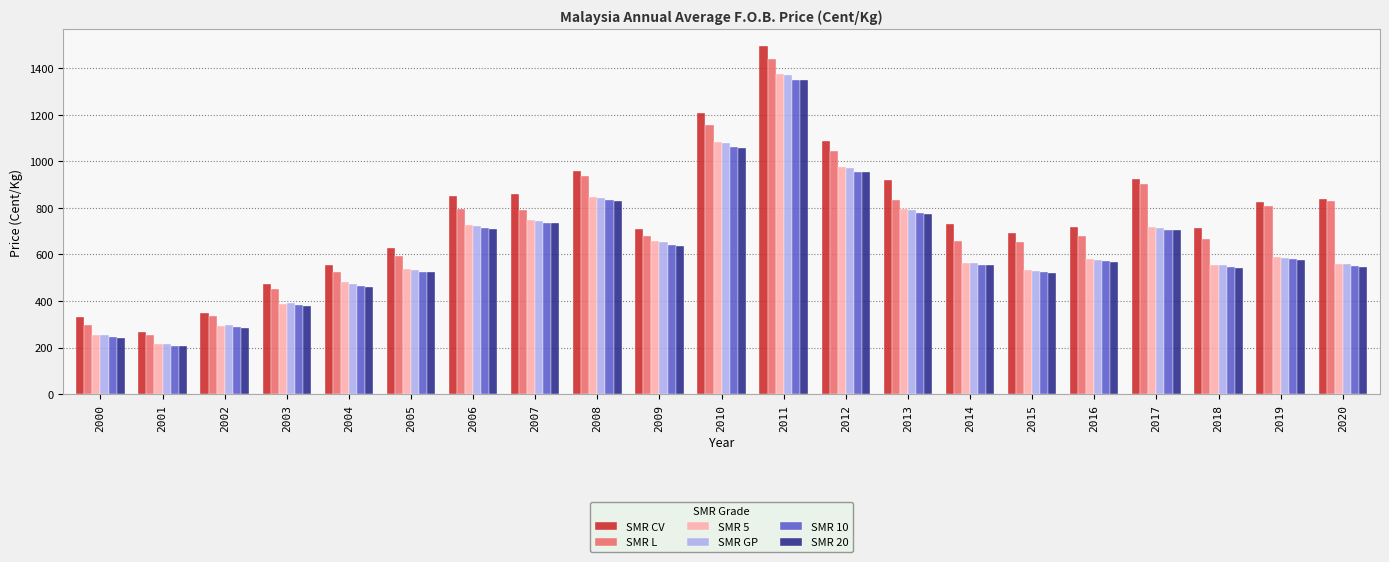

What is the sum of the SMR CV values at 2006 and 2008?

1810.2